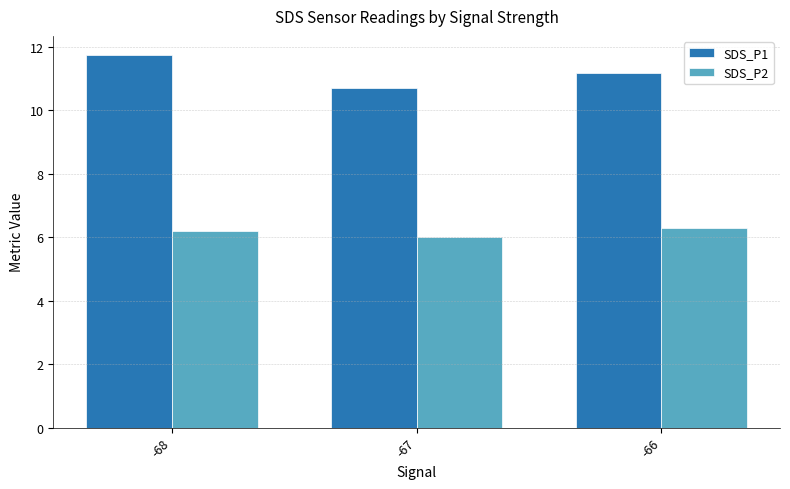

What is the difference between the second highest and minimum values in the SDS_P2 series?

0.2